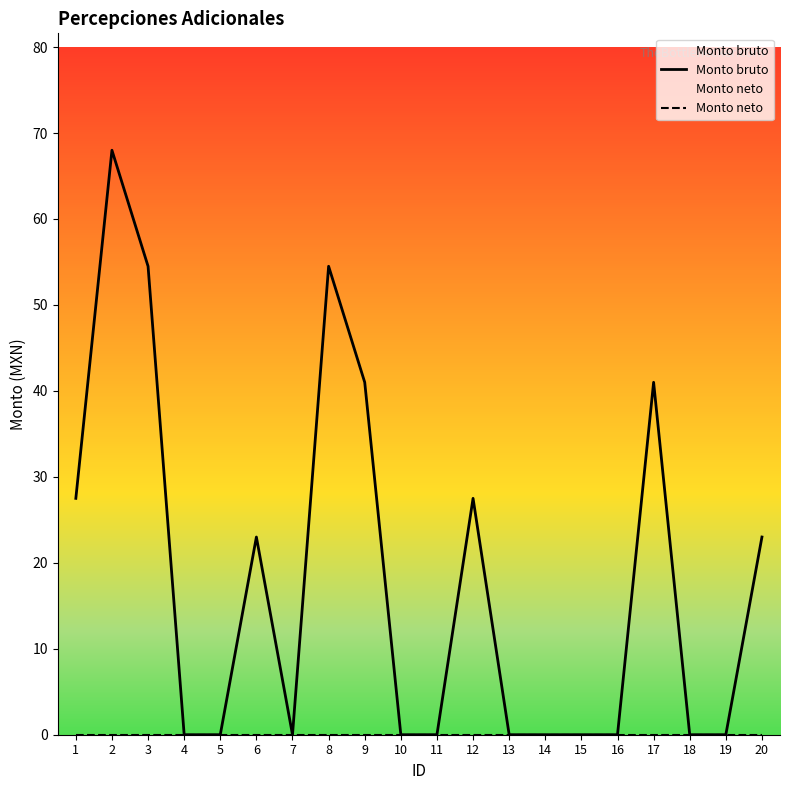

At 3, list the series in order from largest to smallest.

Monto bruto, Monto neto